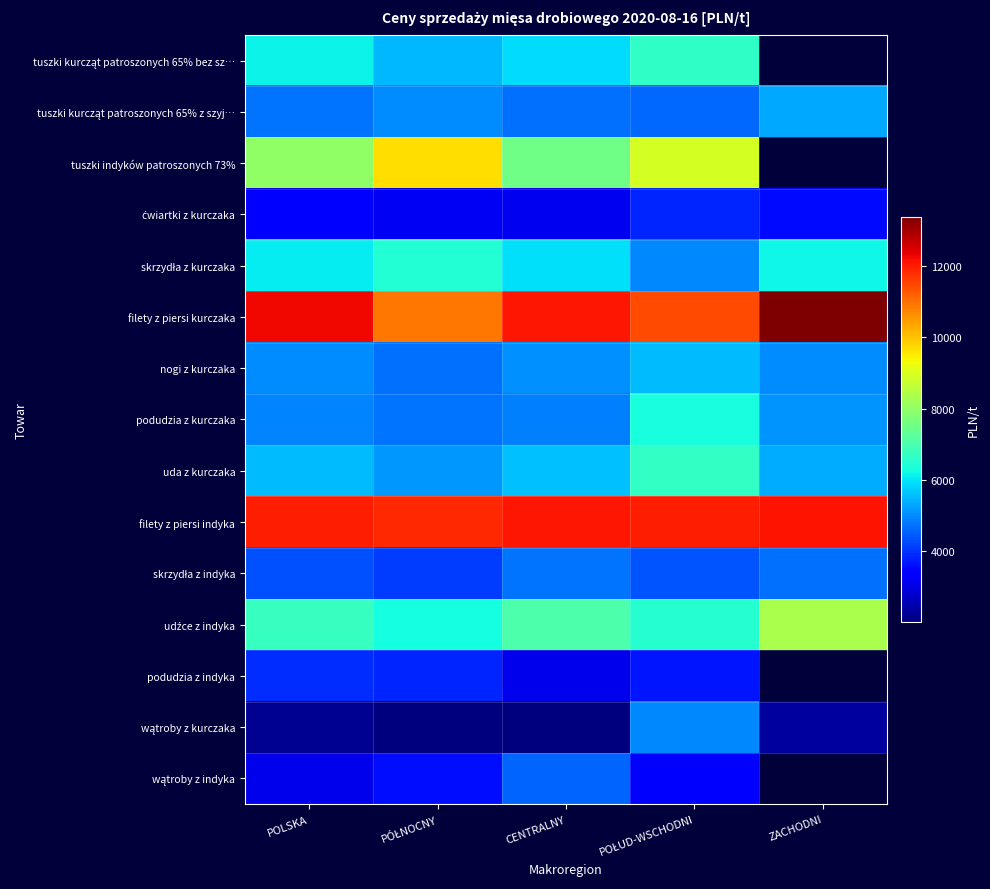

What is the maximum value for filety z piersi kurczaka?

13376.2